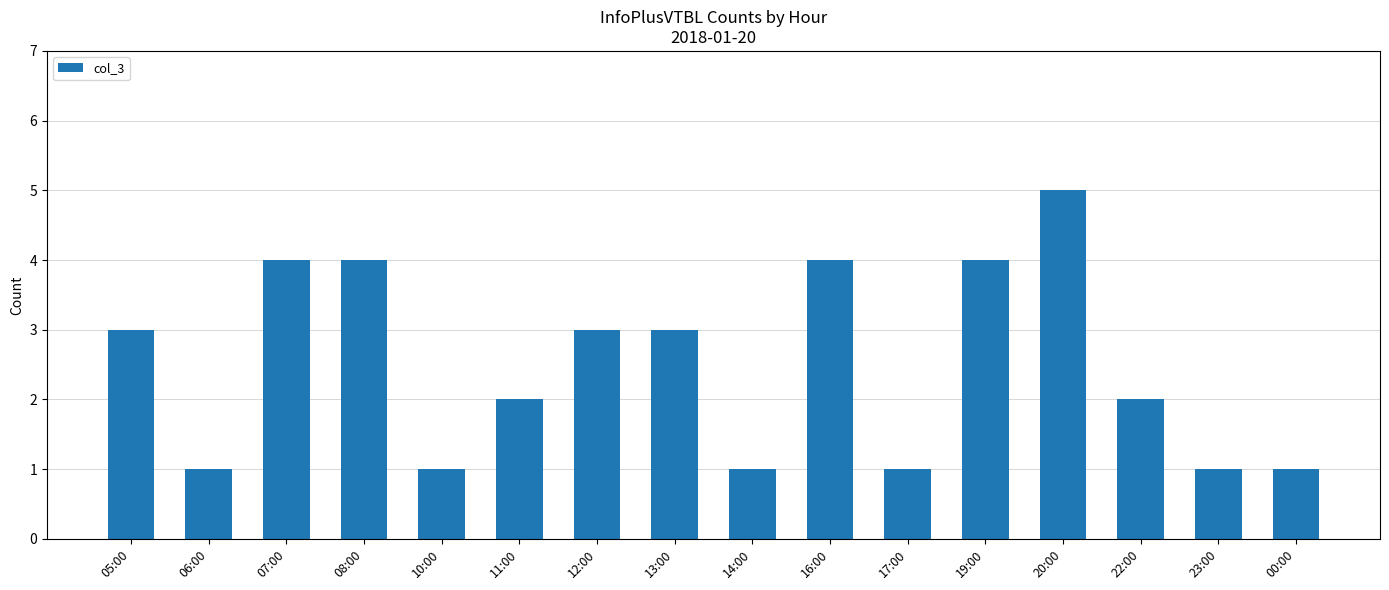

Are the bars horizontal?

No